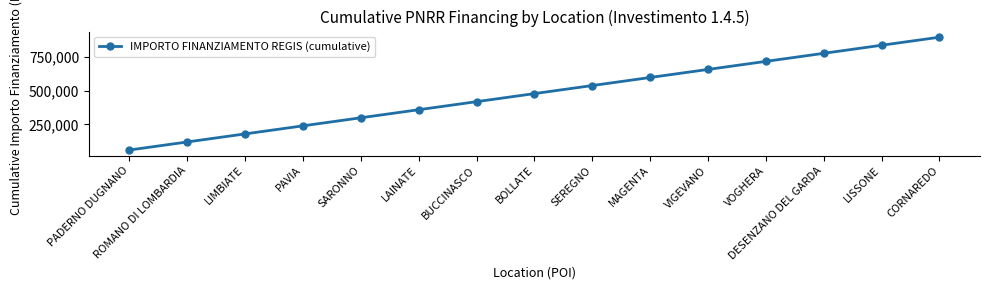

What is the average value?

479728